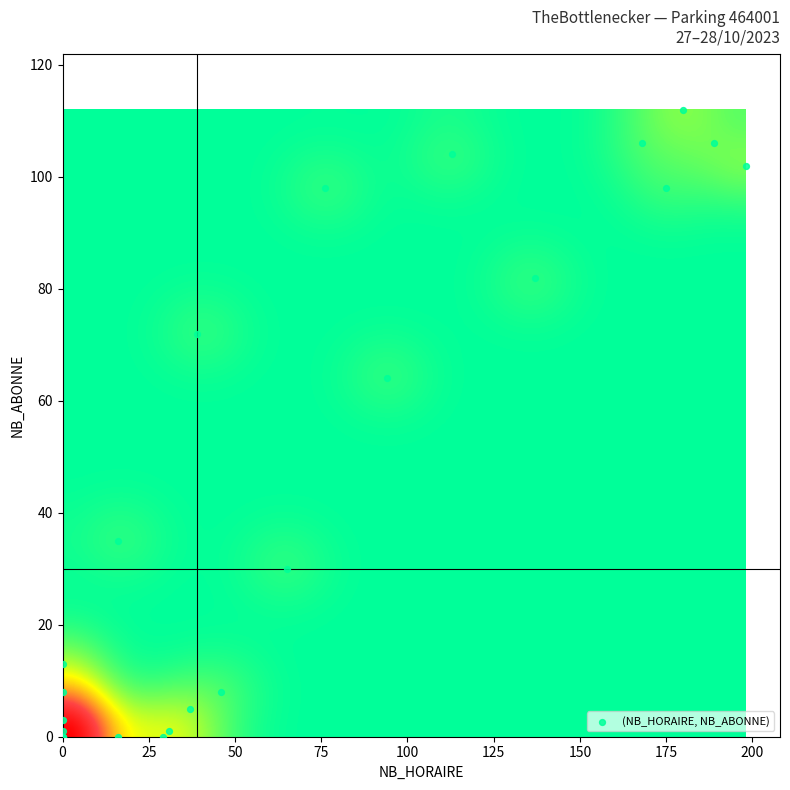

What Y value in the scatter plot is closest to 56?

64